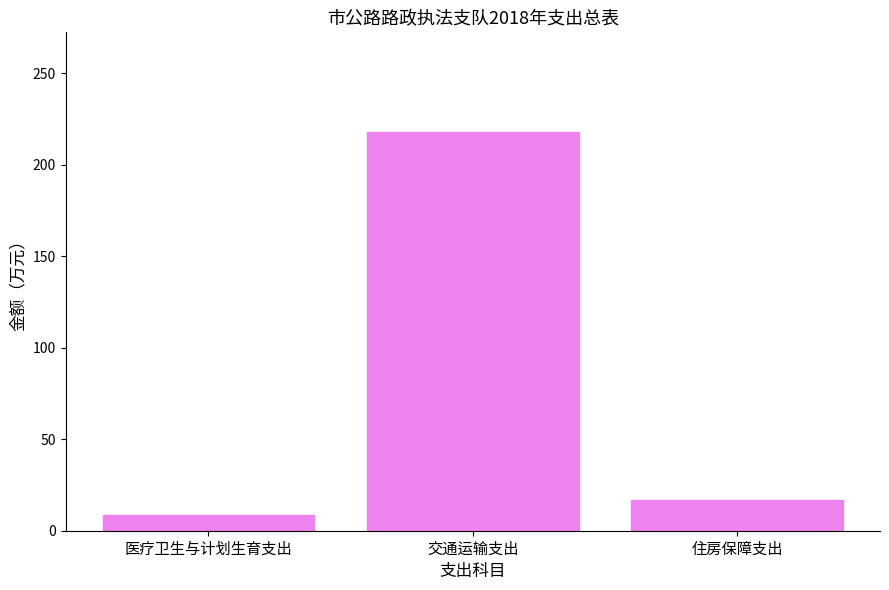

Rank the categories by value from highest to lowest.

交通运输支出, 住房保障支出, 医疗卫生与计划生育支出